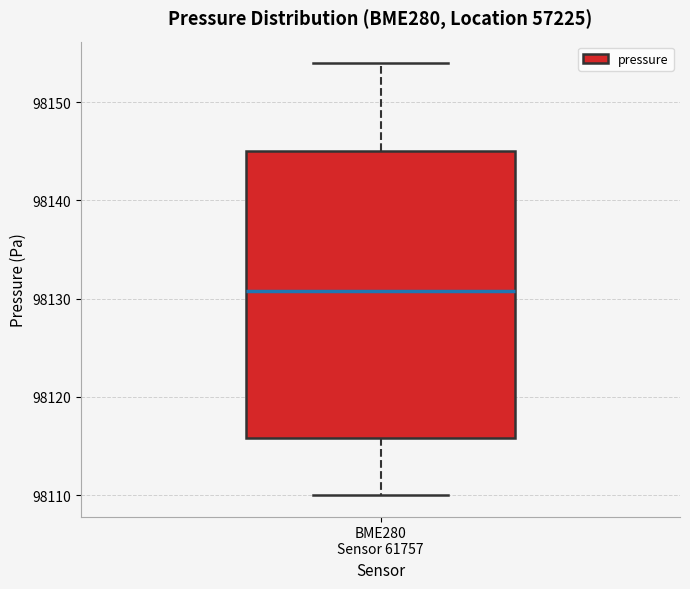

Transcribe this box plot: give where the median line is, the range the box spans, and where the two whiskers end, as read against the y-axis. The values are not printed on the chart, so give them approximately, as read against the axis.

median 98131, box 98116 to 98145, whiskers 98110 to 98154